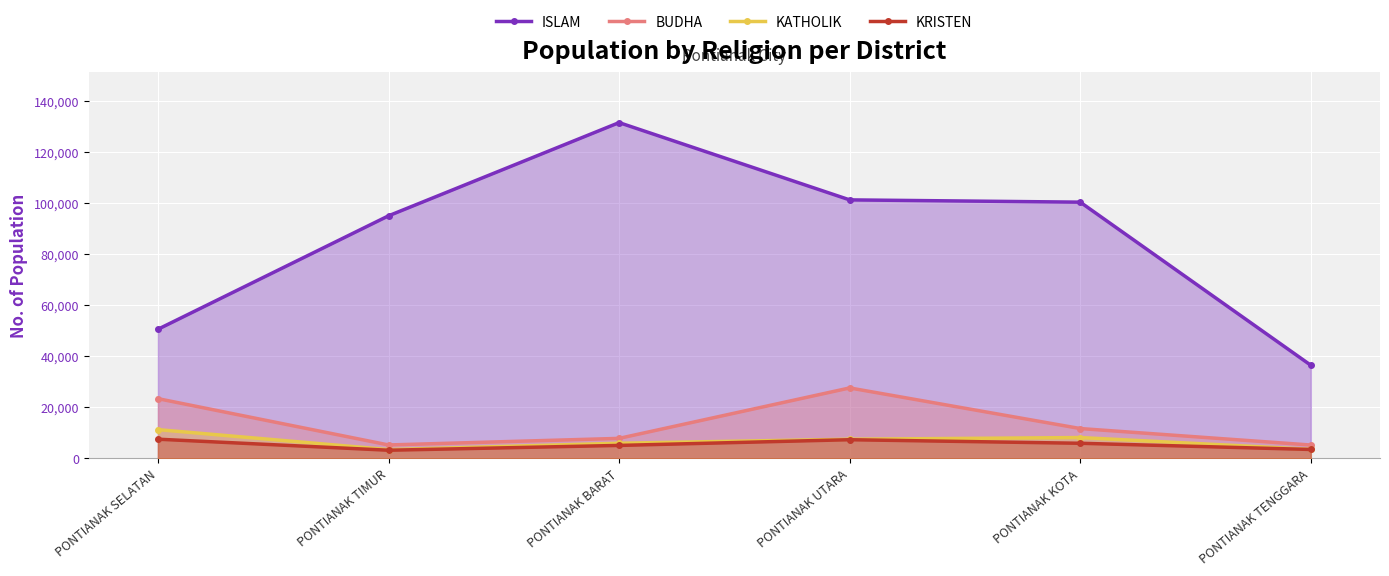

Reading left to right, list all the values displayed in this chart.

ISLAM: PONTIANAK SELATAN=50607	PONTIANAK TIMUR=95033	PONTIANAK BARAT=131533	PONTIANAK UTARA=101269	PONTIANAK KOTA=100382	PONTIANAK TENGGARA=36514
BUDHA: PONTIANAK SELATAN=23437	PONTIANAK TIMUR=5301	PONTIANAK BARAT=7880	PONTIANAK UTARA=27632	PONTIANAK KOTA=11729	PONTIANAK TENGGARA=5276
KATHOLIK: PONTIANAK SELATAN=11305	PONTIANAK TIMUR=3474	PONTIANAK BARAT=5981	PONTIANAK UTARA=7548	PONTIANAK KOTA=8205	PONTIANAK TENGGARA=3572
KRISTEN: PONTIANAK SELATAN=7559	PONTIANAK TIMUR=3236	PONTIANAK BARAT=5121	PONTIANAK UTARA=7355	PONTIANAK KOTA=5963	PONTIANAK TENGGARA=3534